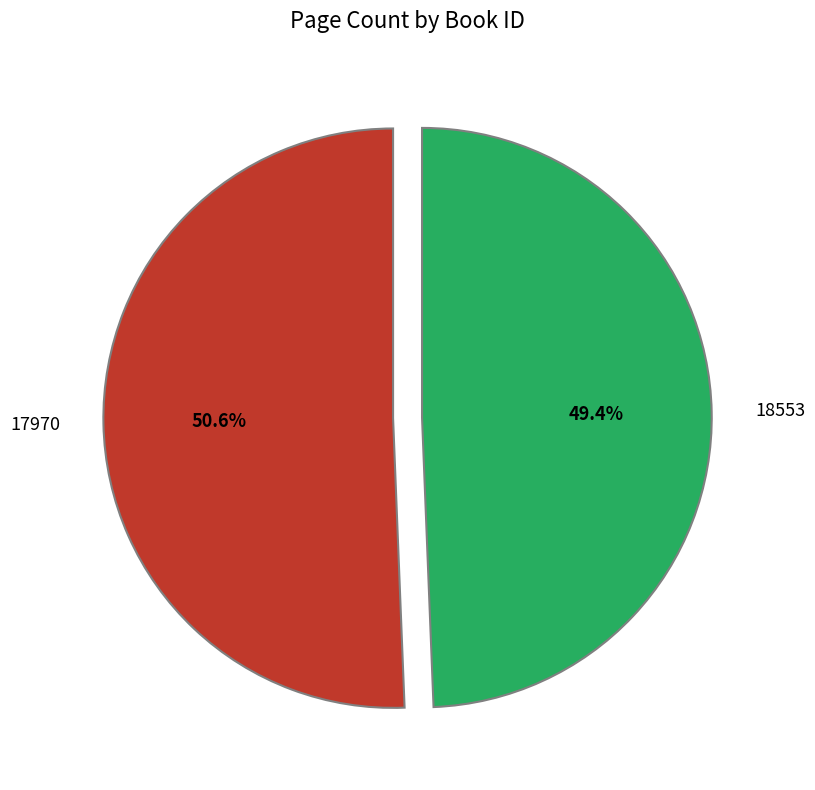

What is the majority slice?

17970